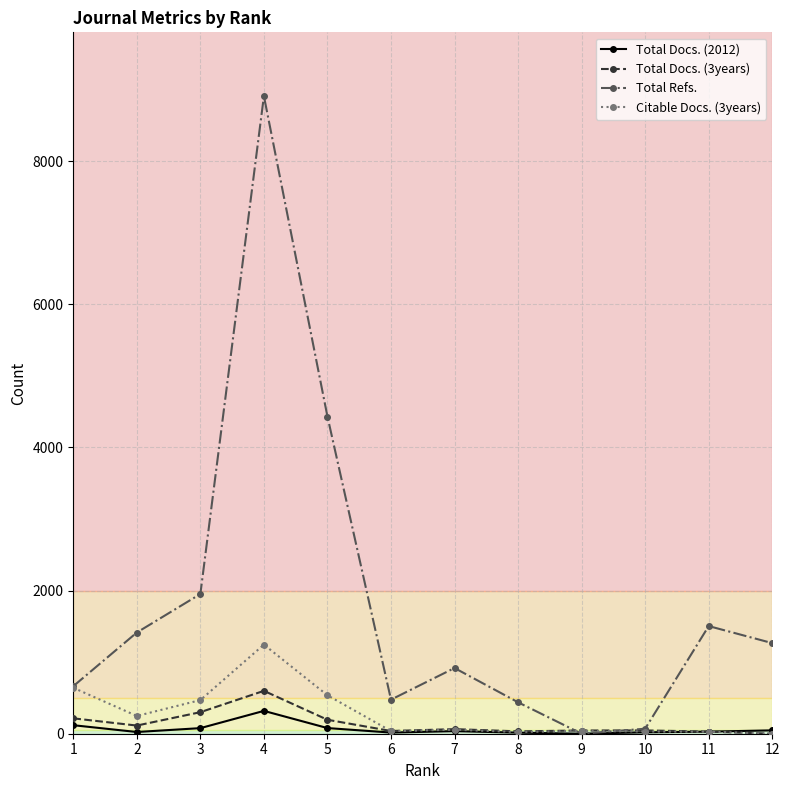

What are all the series names shown in the legend?

Total Docs. (2012), Total Docs. (3years), Total Refs., Citable Docs. (3years)